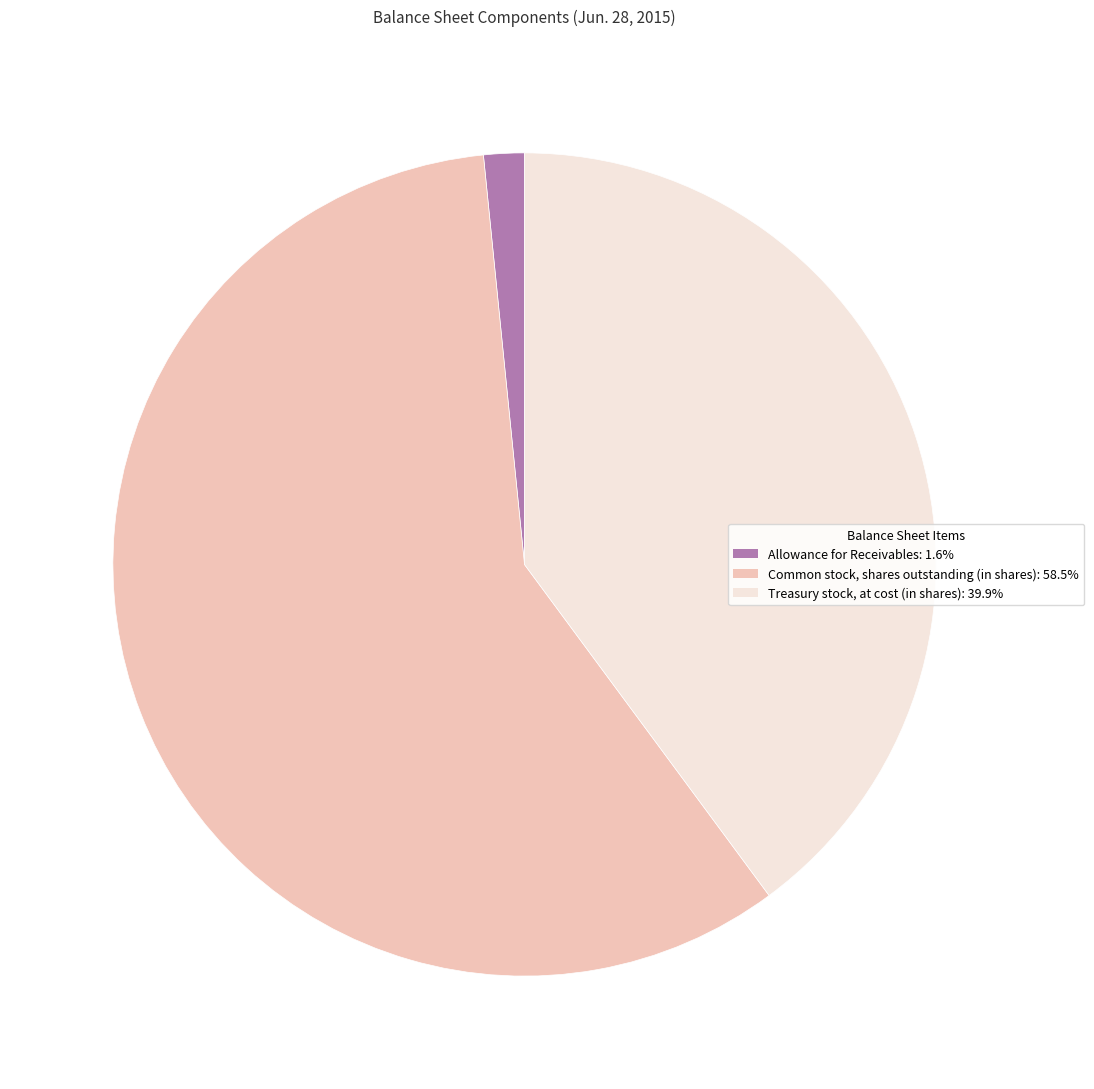

Which has a higher value, Common stock, shares outstanding (in shares) or Allowance for Receivables?

Common stock, shares outstanding (in shares)